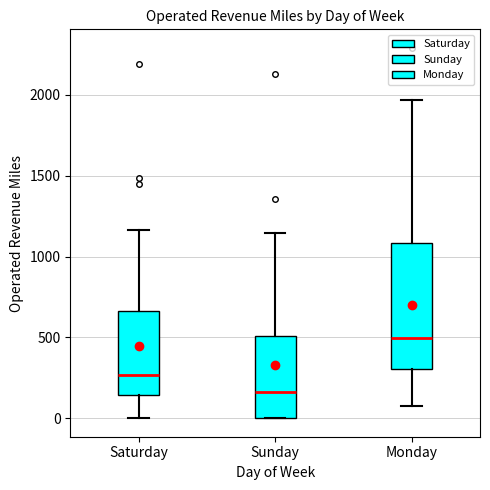

Which box has the highest median line?

Monday